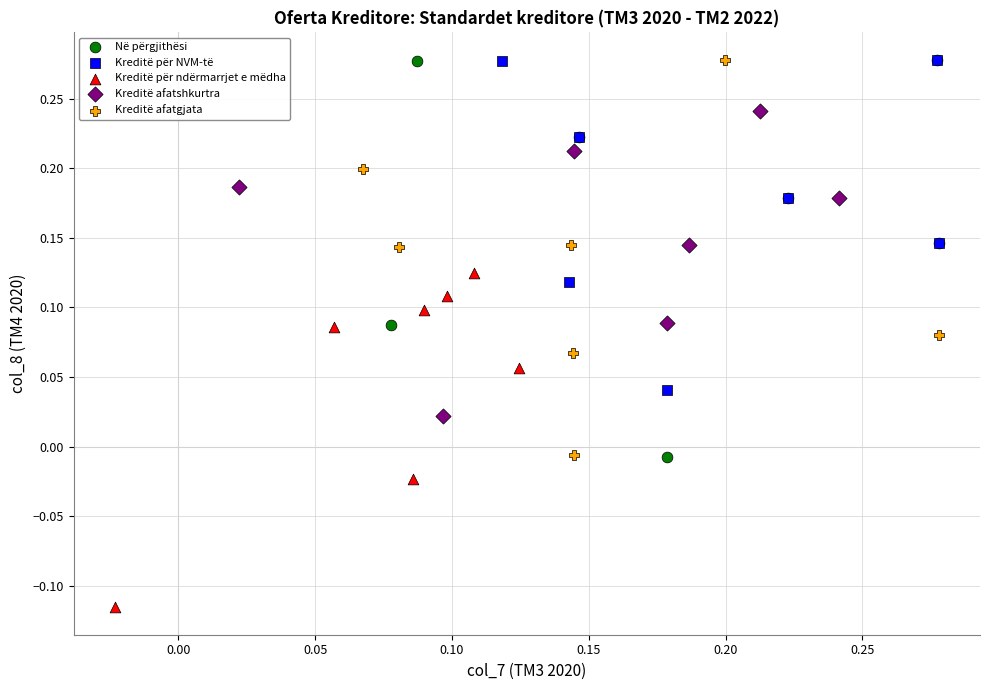

Which series has the largest Y range (max minus min)?

Në përgjithësi